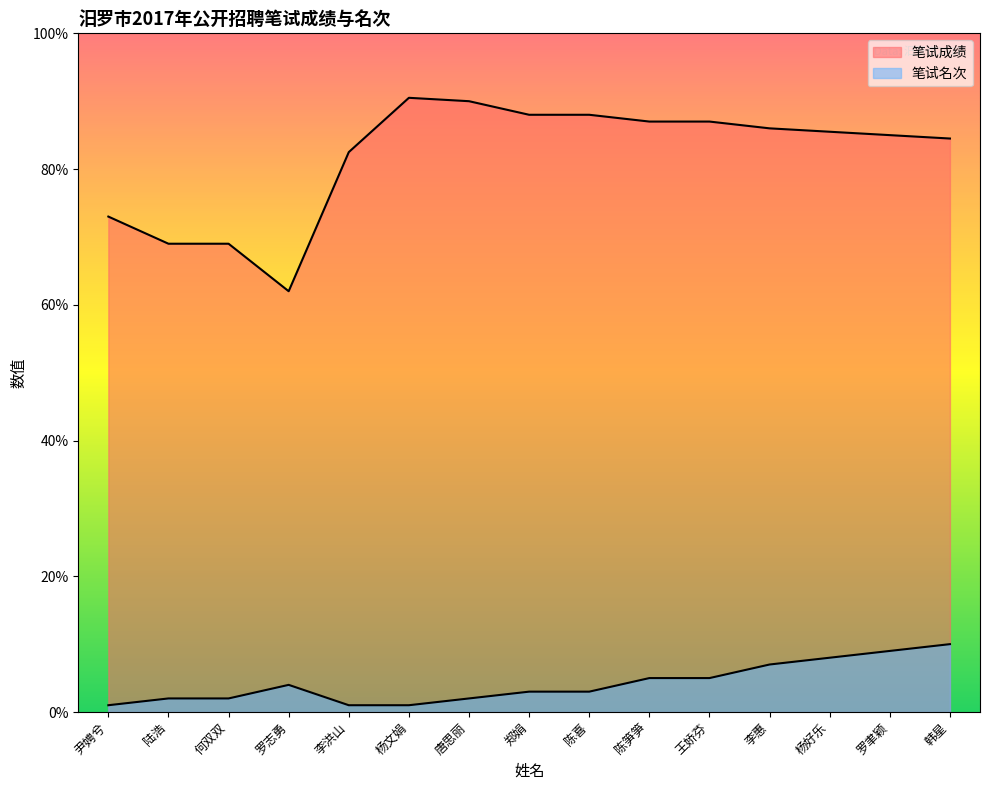

Between 郑娟 and 李惠, which series saw the biggest shift?

笔试名次